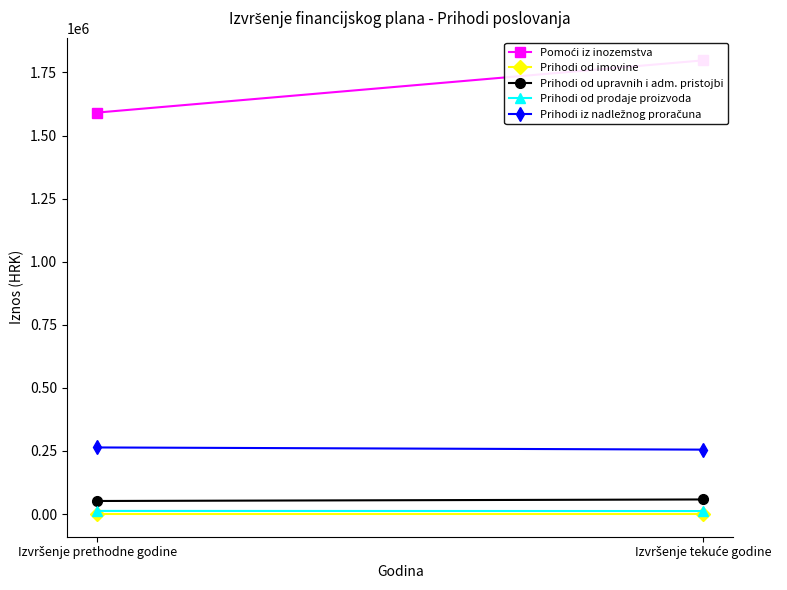

Reading left to right, list all the values displayed in this chart.

Pomoći iz inozemstva: Izvršenje prethodne godine=1591167.1	Izvršenje tekuće godine=1798058.1
Prihodi od imovine: Izvršenje prethodne godine=0.0	Izvršenje tekuće godine=0.1
Prihodi od upravnih i adm. pristojbi: Izvršenje prethodne godine=51718.2	Izvršenje tekuće godine=57794.1
Prihodi od prodaje proizvoda: Izvršenje prethodne godine=12366.0	Izvršenje tekuće godine=11899.3
Prihodi iz nadležnog proračuna: Izvršenje prethodne godine=263924.6	Izvršenje tekuće godine=255278.0